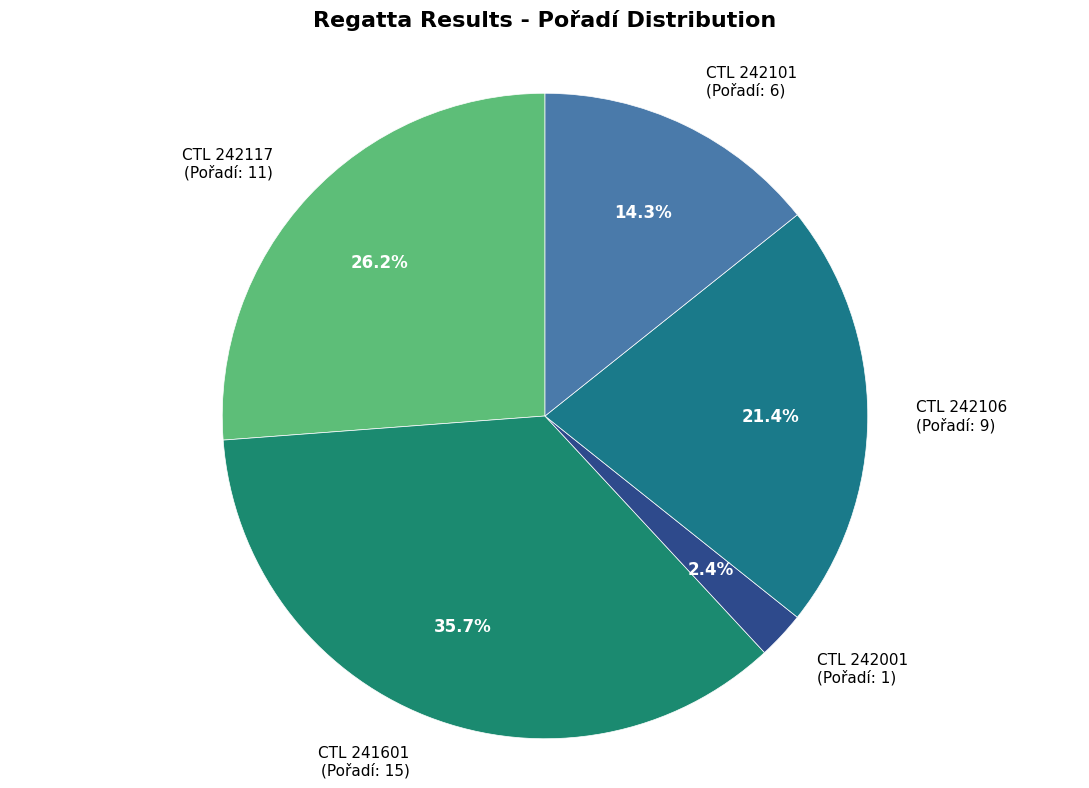

How many segments does this pie chart have?

5